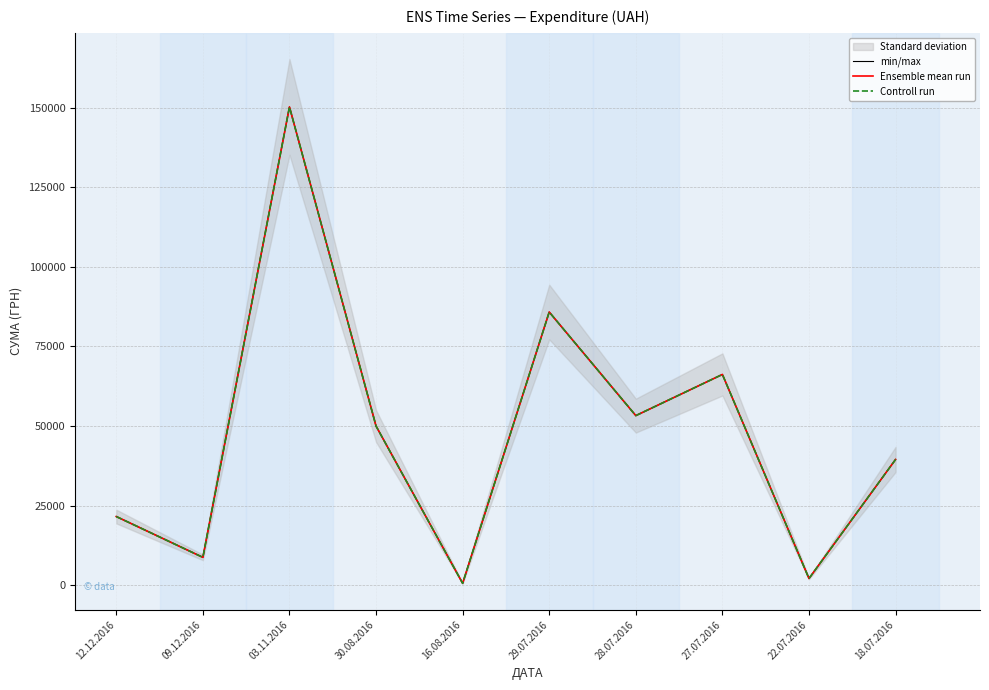

Reading left to right, extract all data points from this chart.

min/max: 12.12.2016=21581.0	09.12.2016=8760.0	03.11.2016=150216.7	30.08.2016=49993.0	16.08.2016=609.0	29.07.2016=85804.2	28.07.2016=53272.4	27.07.2016=66203.0	22.07.2016=2122.6	18.07.2016=39504.0
Ensemble mean run: 12.12.2016=21581.0	09.12.2016=8760.0	03.11.2016=150216.7	30.08.2016=49993.0	16.08.2016=609.0	29.07.2016=85804.2	28.07.2016=53272.4	27.07.2016=66203.0	22.07.2016=2122.6	18.07.2016=39504.0
Controll run: 12.12.2016=21581.0	09.12.2016=8760.0	03.11.2016=150216.7	30.08.2016=49993.0	16.08.2016=609.0	29.07.2016=85804.2	28.07.2016=53272.4	27.07.2016=66203.0	22.07.2016=2122.6	18.07.2016=39504.0